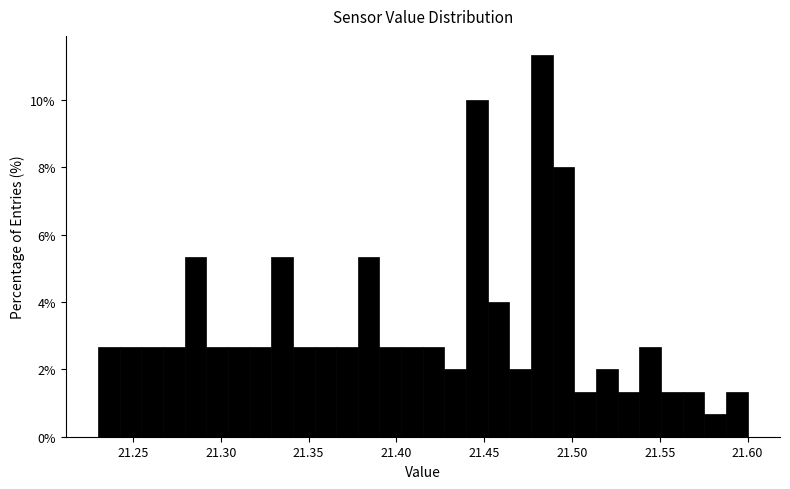

Read against the x-axis, roughly where is the centre of the tallest bar?

21.485